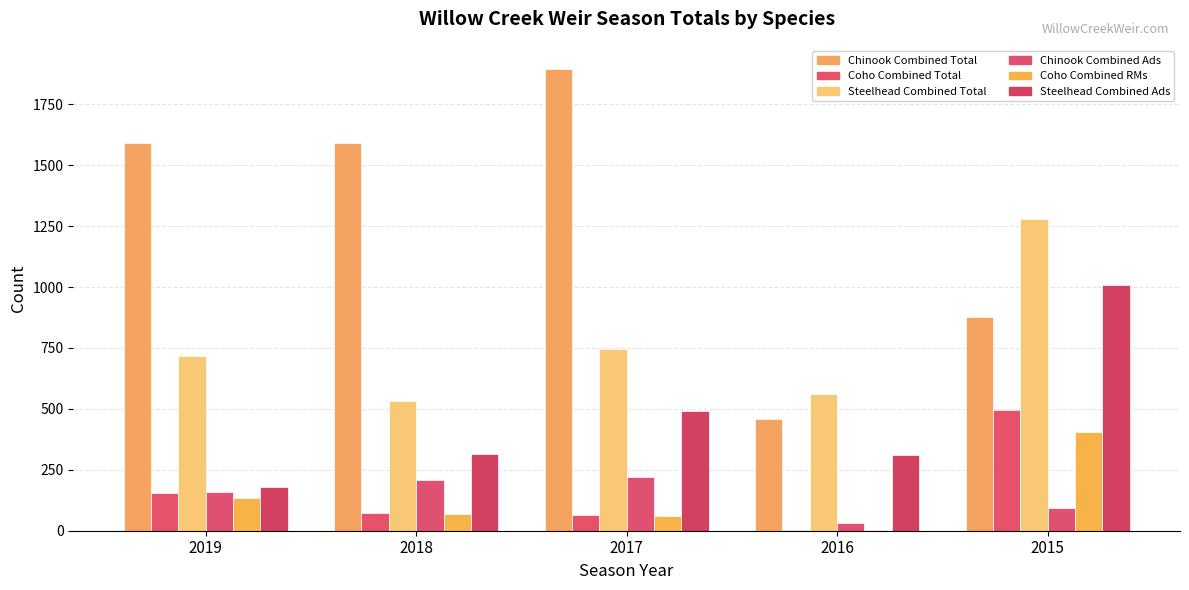

The Chinook Combined Total series shows 875 at 2015. True or false?

True